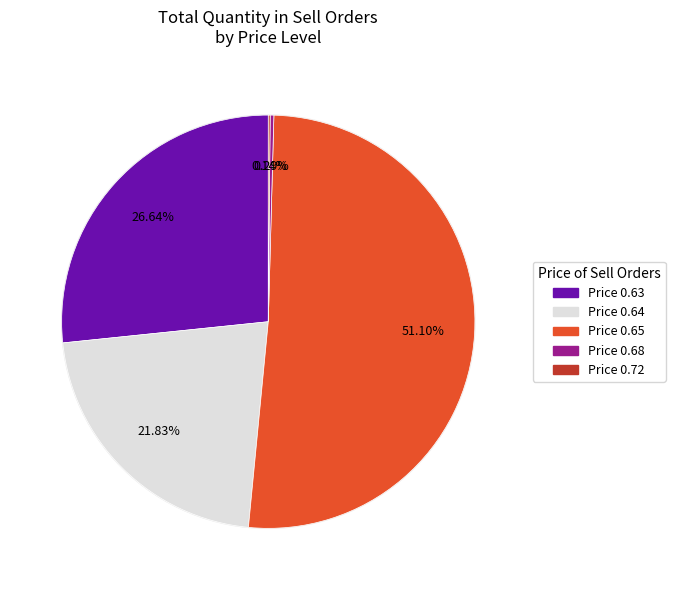

What percentage is the 0.63 slice, to the nearest percent?

27%